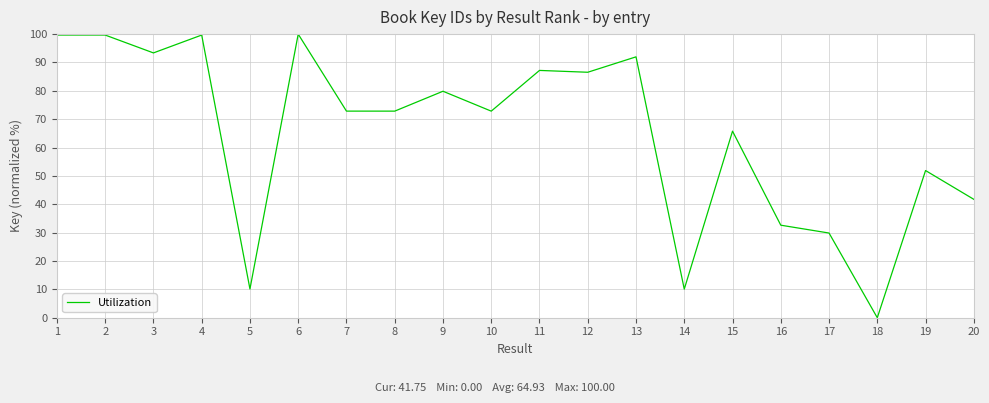

What is the greatest value displayed?

100.0